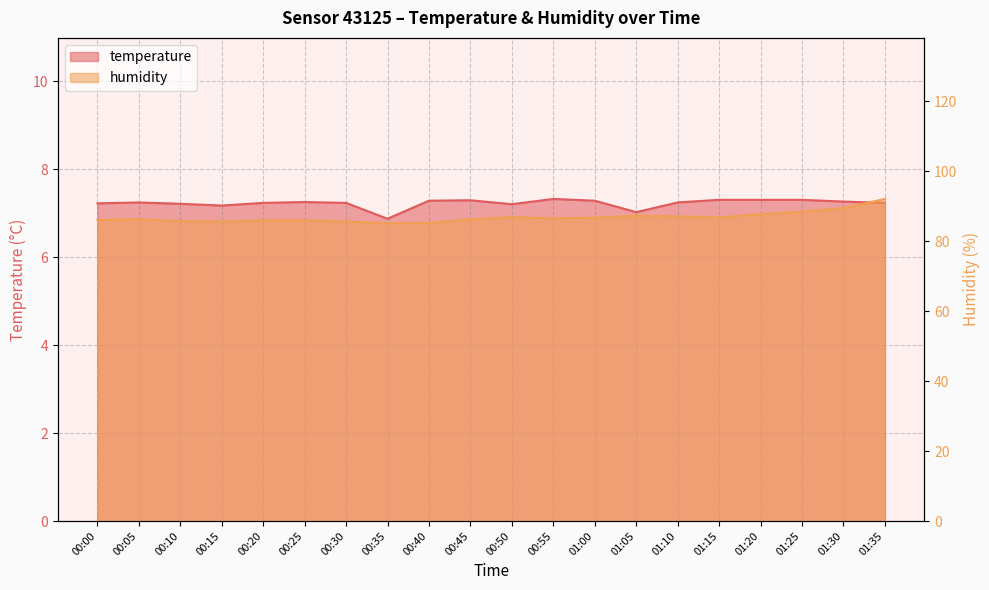

True or false: humidity and temperature intersect in this chart.

False